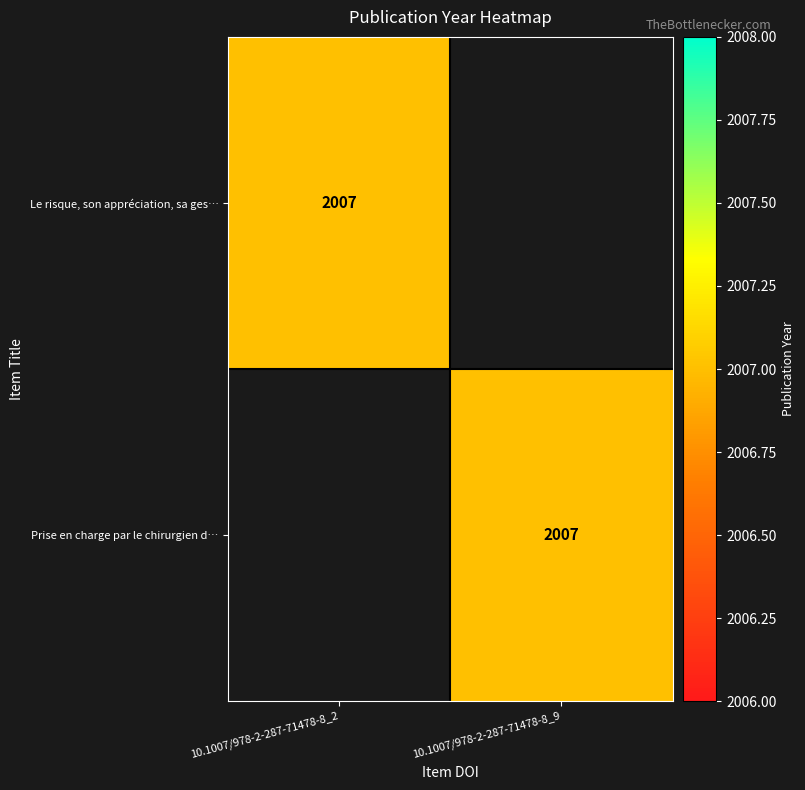

True or false: Le risque, son appréciation, sa ges… has a value of 2007 at 10.1007/978-2-287-71478-8_2.

True